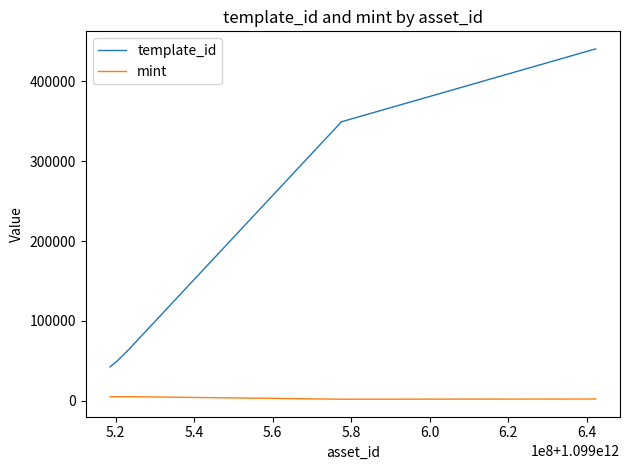

True or false: mint and template_id cross at least once.

False